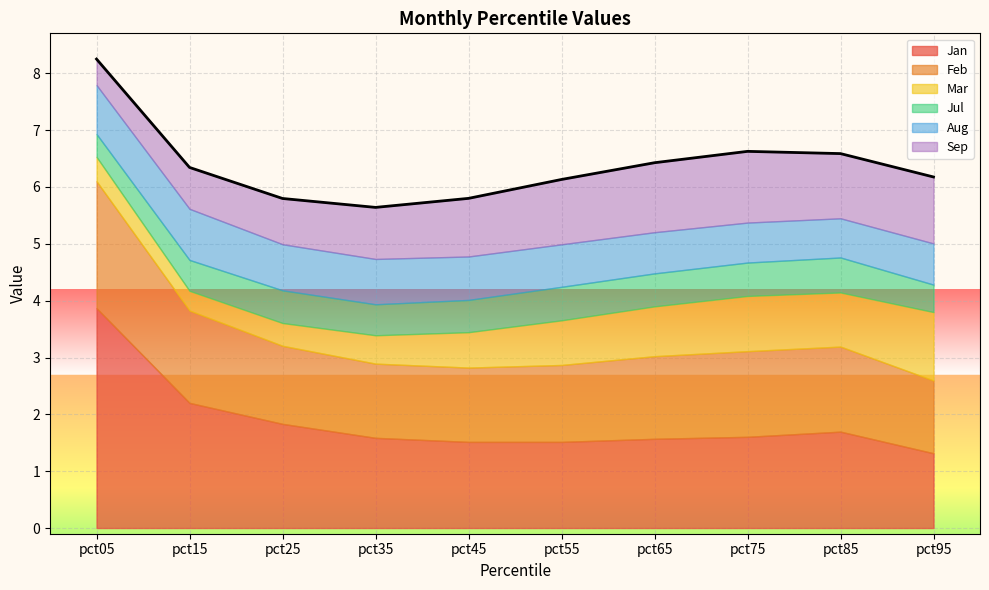

At pct85, list the series in order from largest to smallest.

Jan, Feb, Sep, Mar, Aug, Jul